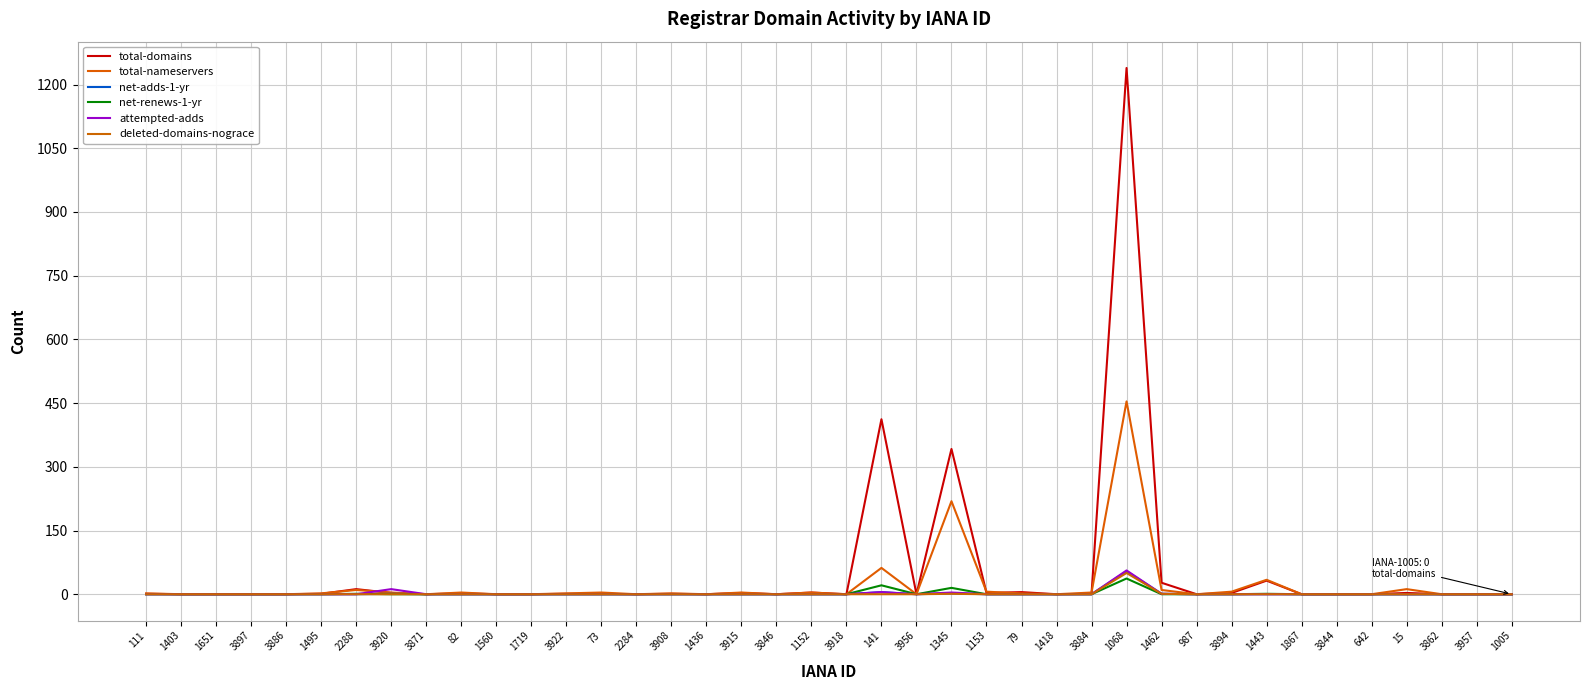

How many lines are shown in the chart?

6